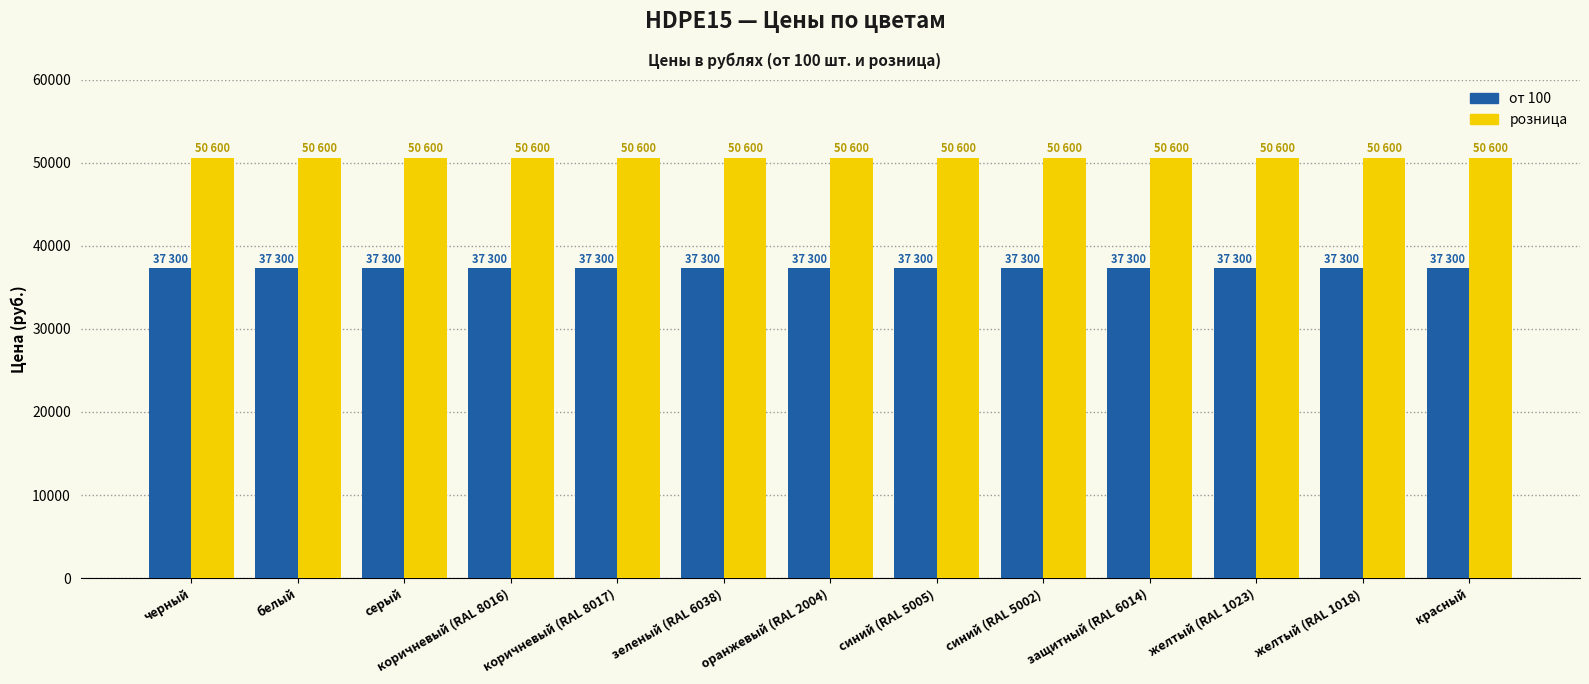

What is the total value across all series at защитный (RAL 6014)?

87900